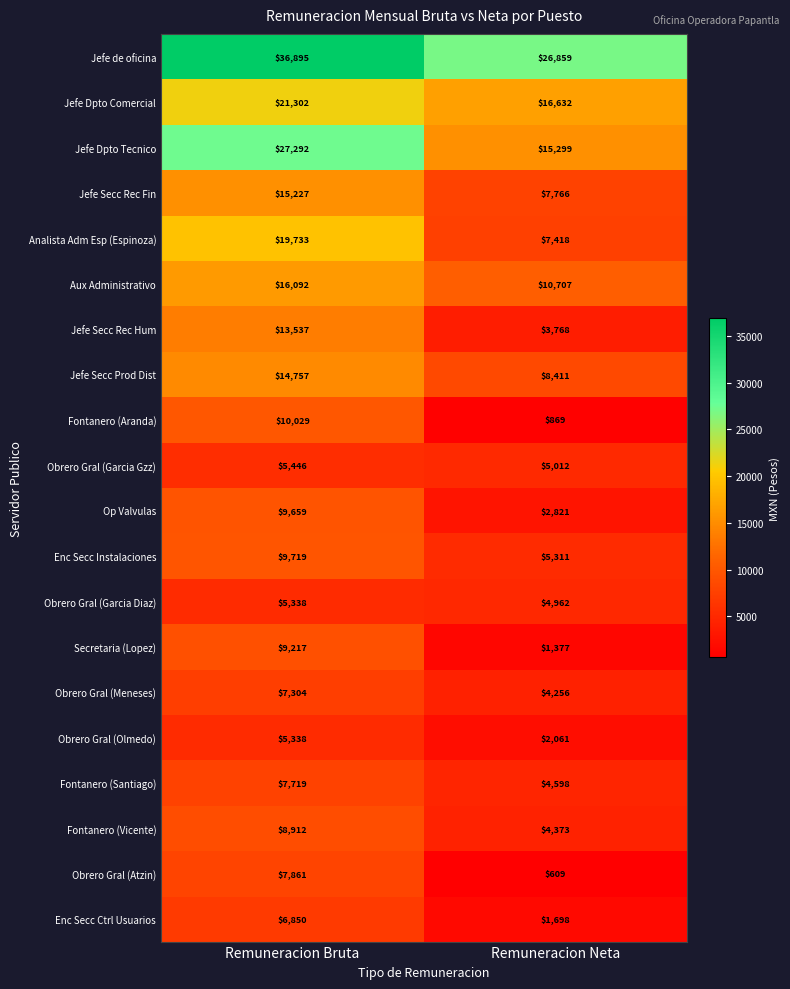

The value of Enc Secc Instalaciones at Remuneracion Bruta is 9719. True or false?

True